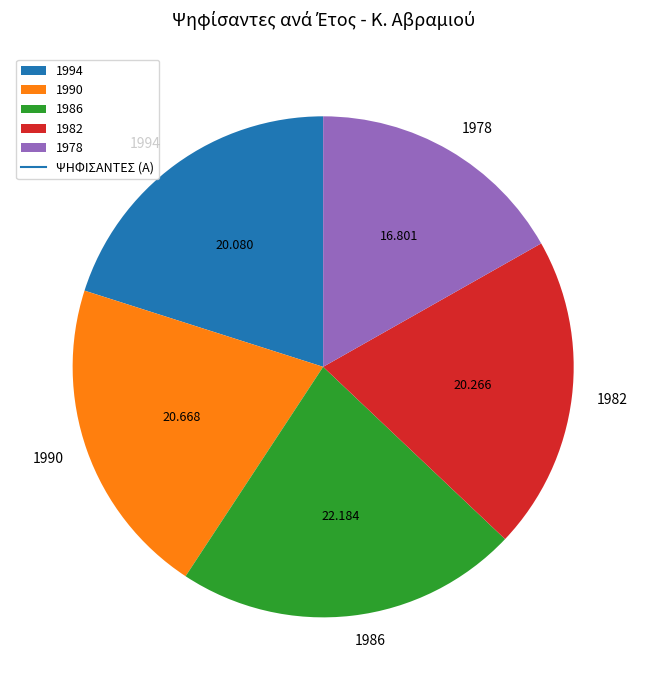

Which slice is the smallest?

1978